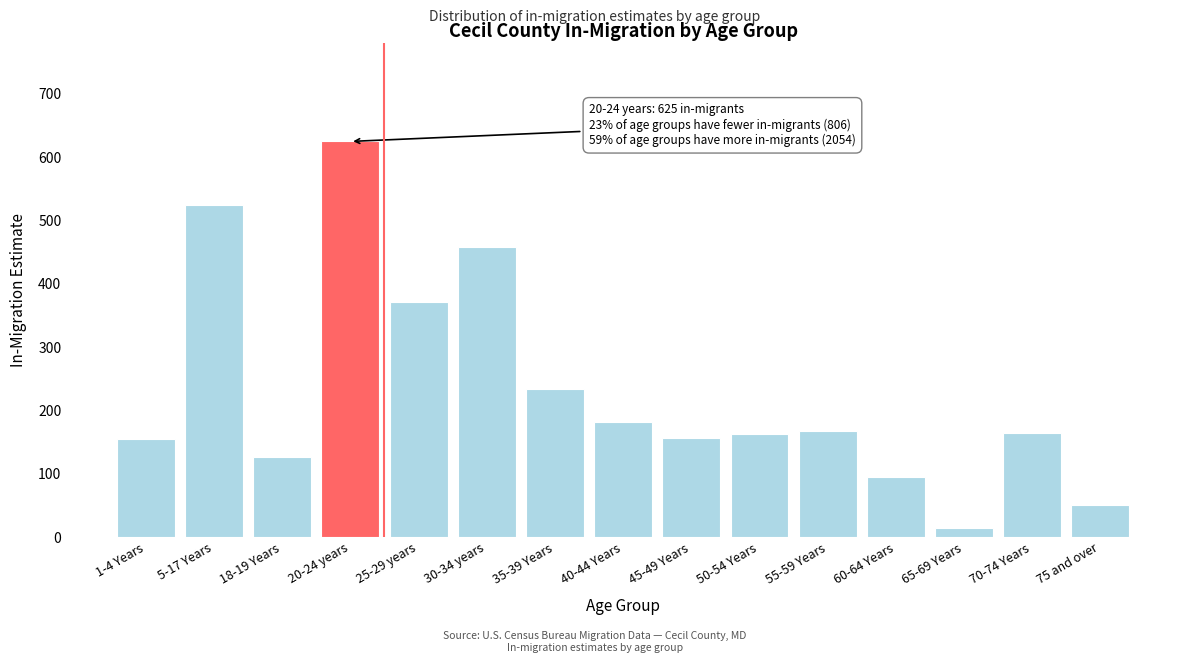

Which category has the lowest value across all series?

65-69 Years